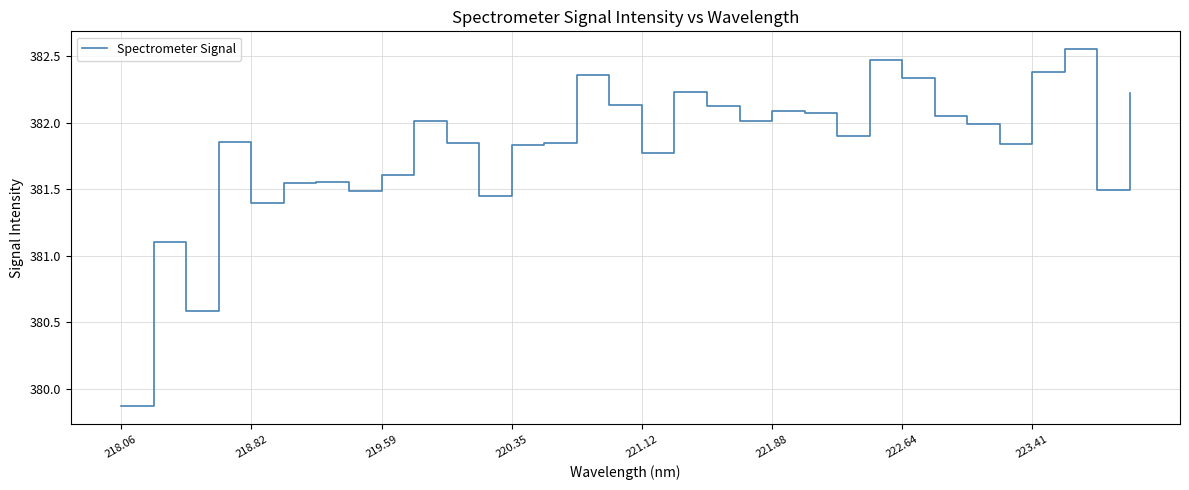

What is the difference between the maximum and minimum values?

2.7